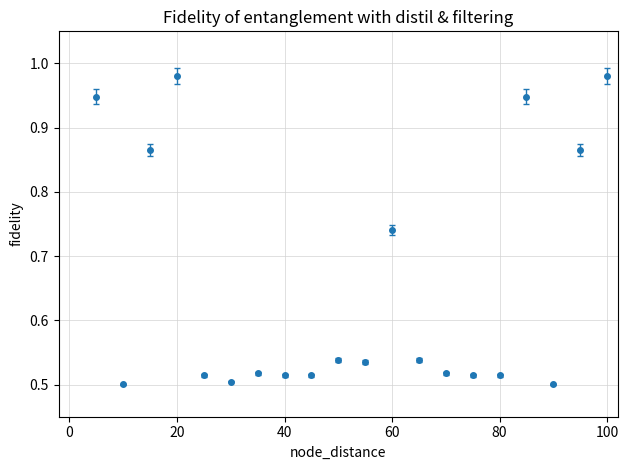

What is the sum of all values?

13.0